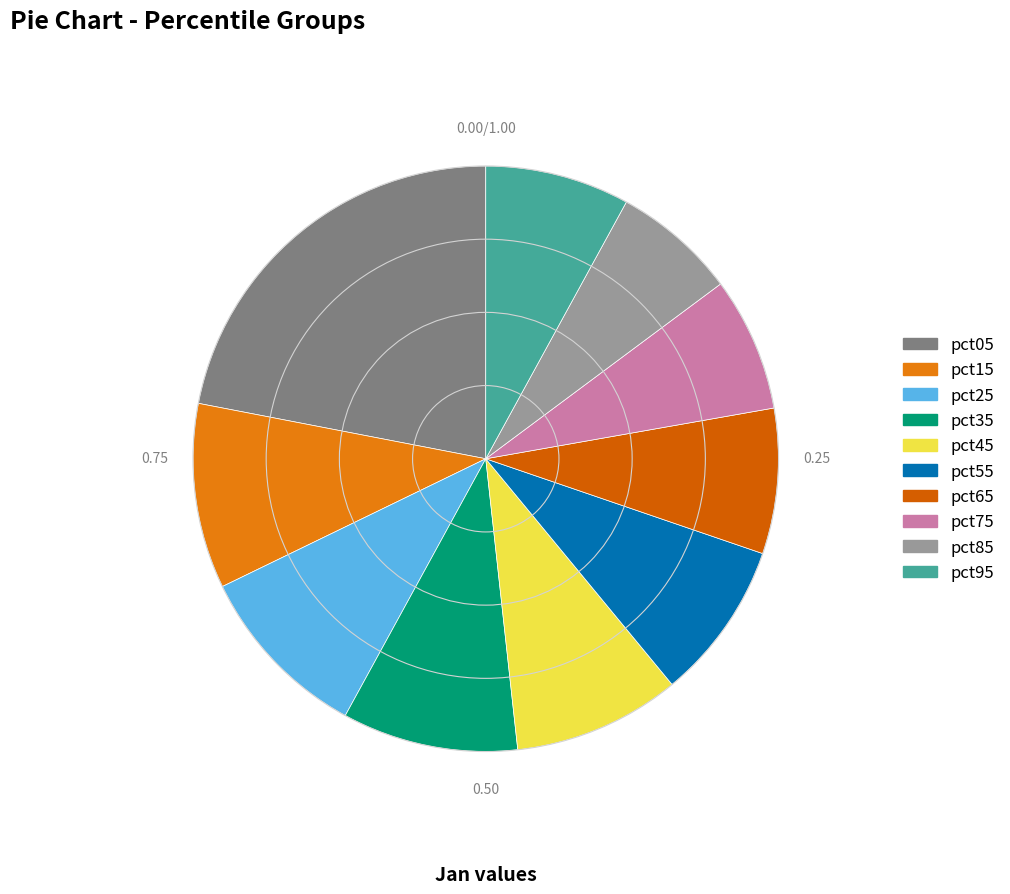

The pct15 slice represents 22% of the pie. True or false?

False